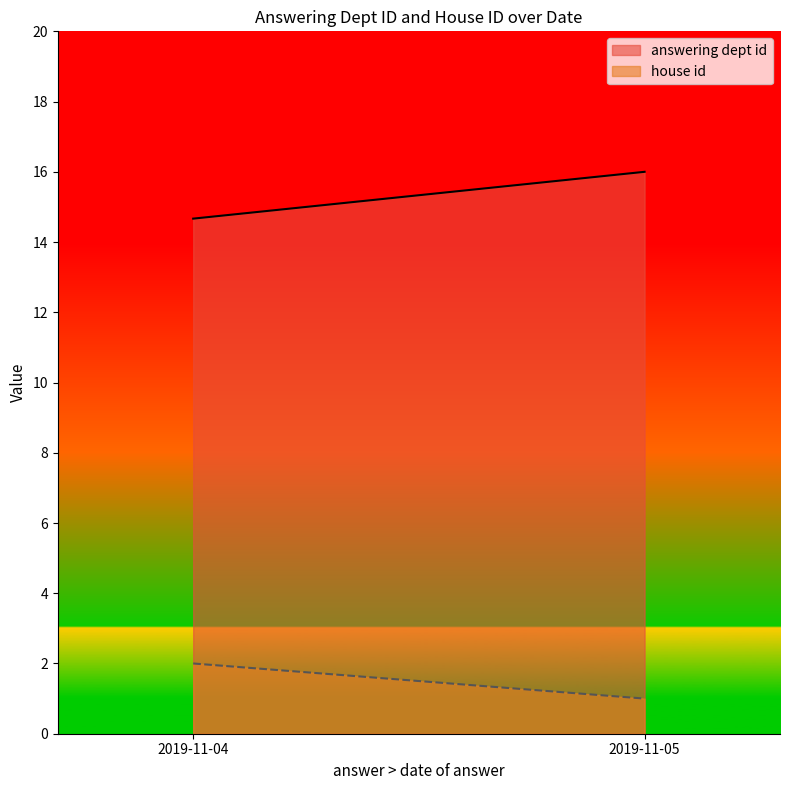

What is the minimum value shown in the chart?

1.0